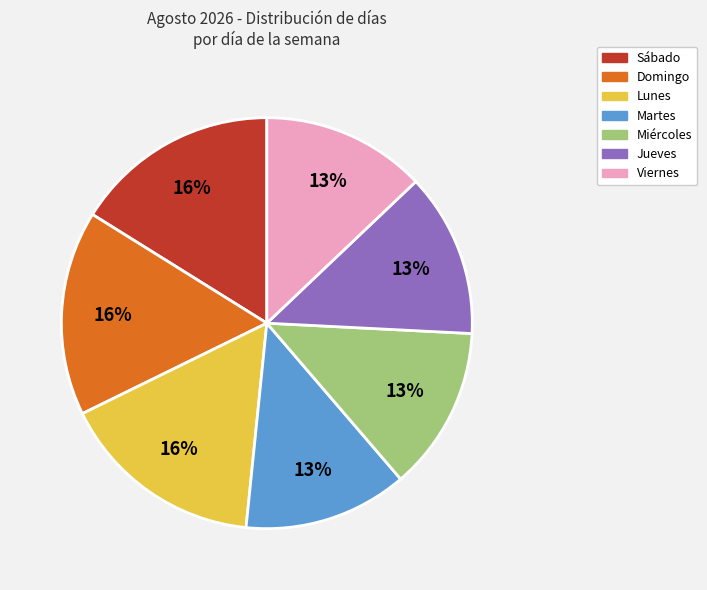

Which has a higher value, Sábado or Viernes?

Sábado